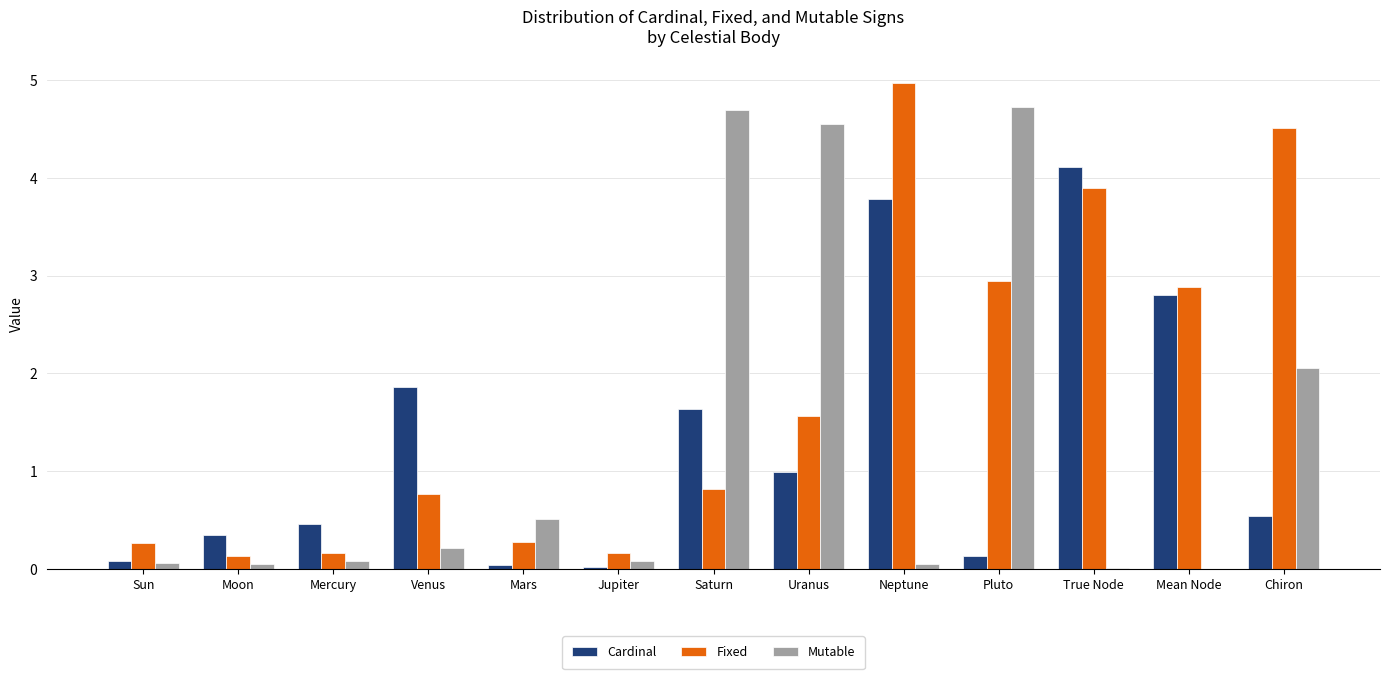

What value does the Mutable series have at Sun?

0.1